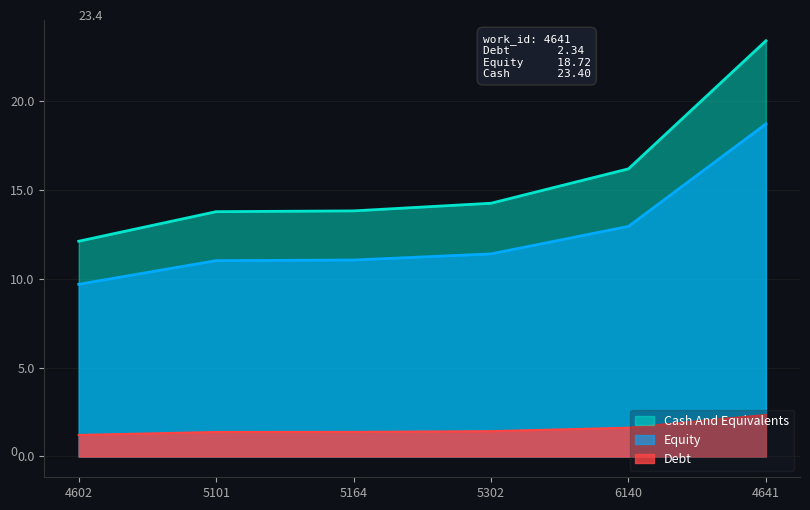

True or false: Equity and Cash And Equivalents cross at least once.

False